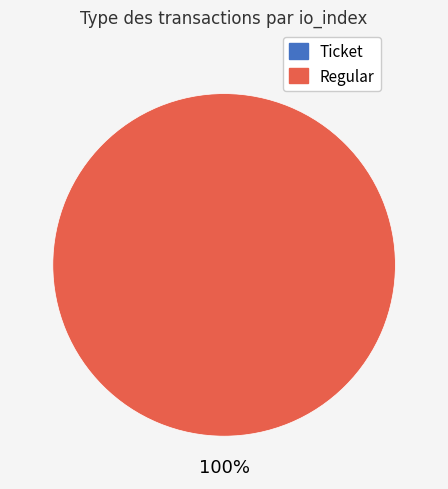

How many slices are in this pie chart?

2